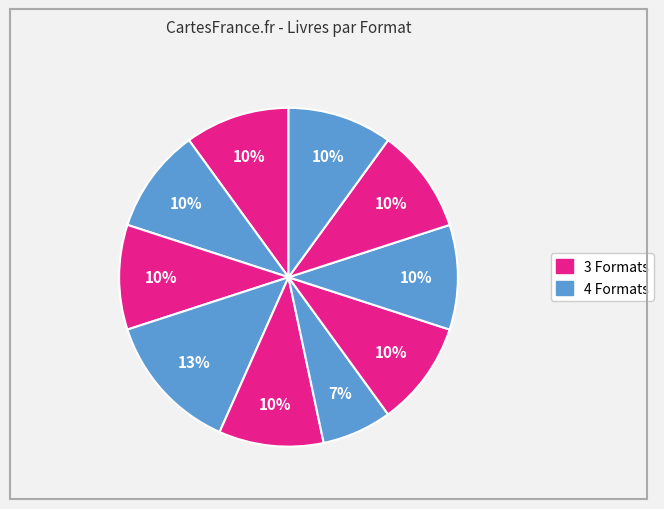

How many segments does this pie chart have?

10